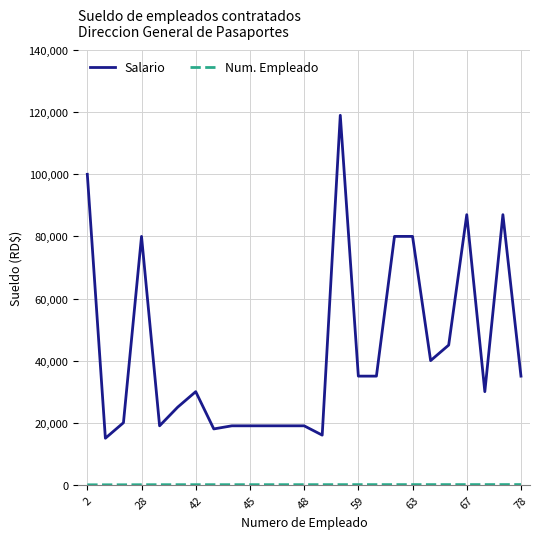

Which series has the largest total across all categories?

Salario